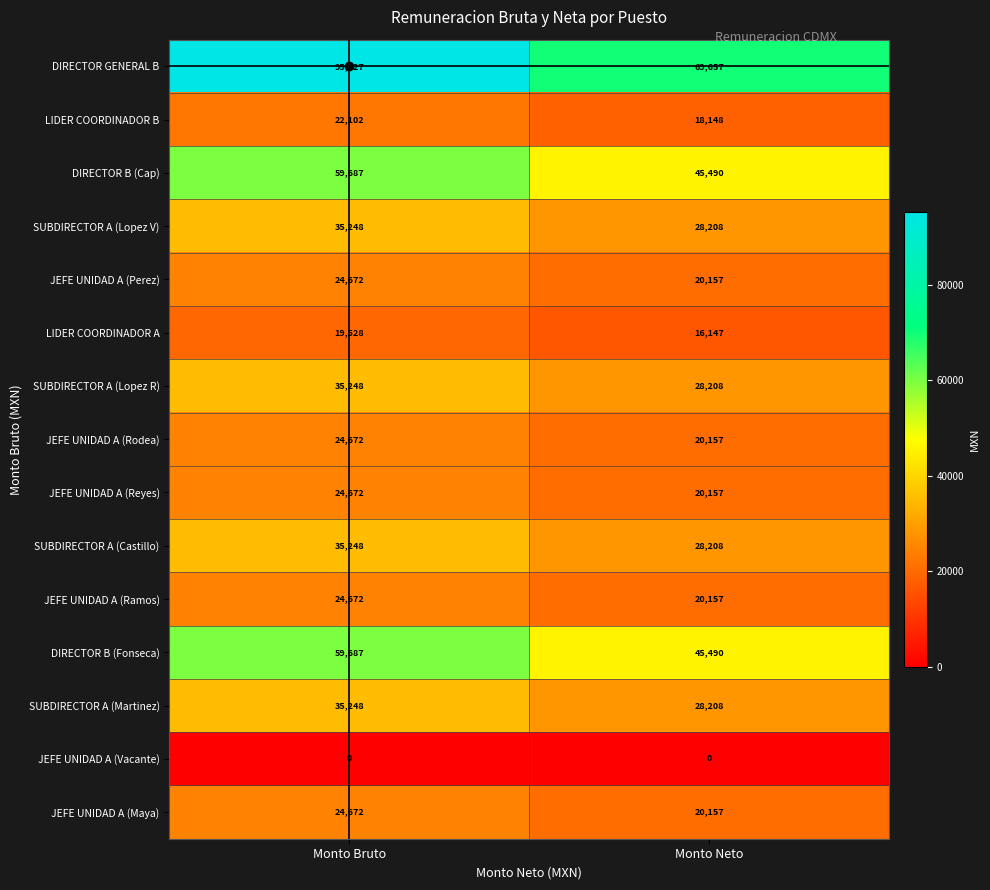

What is the difference between the maximum and minimum values in the JEFE UNIDAD A (Reyes) series?

4515